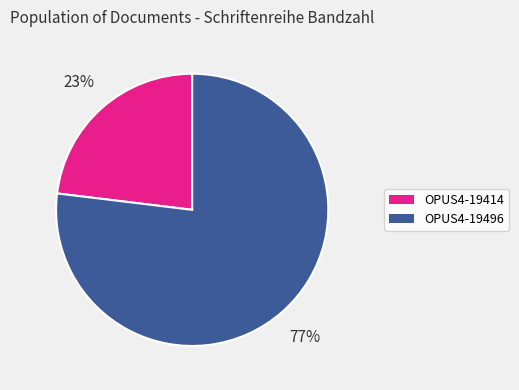

Does OPUS4-19414 represent more than half of the total?

No